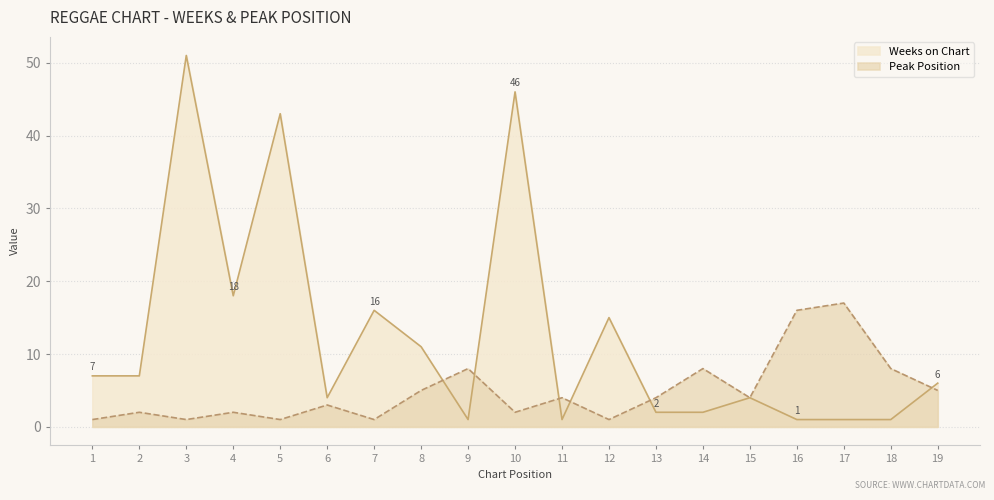

What is the value of the Peak Position point at the 6th from the left?

3